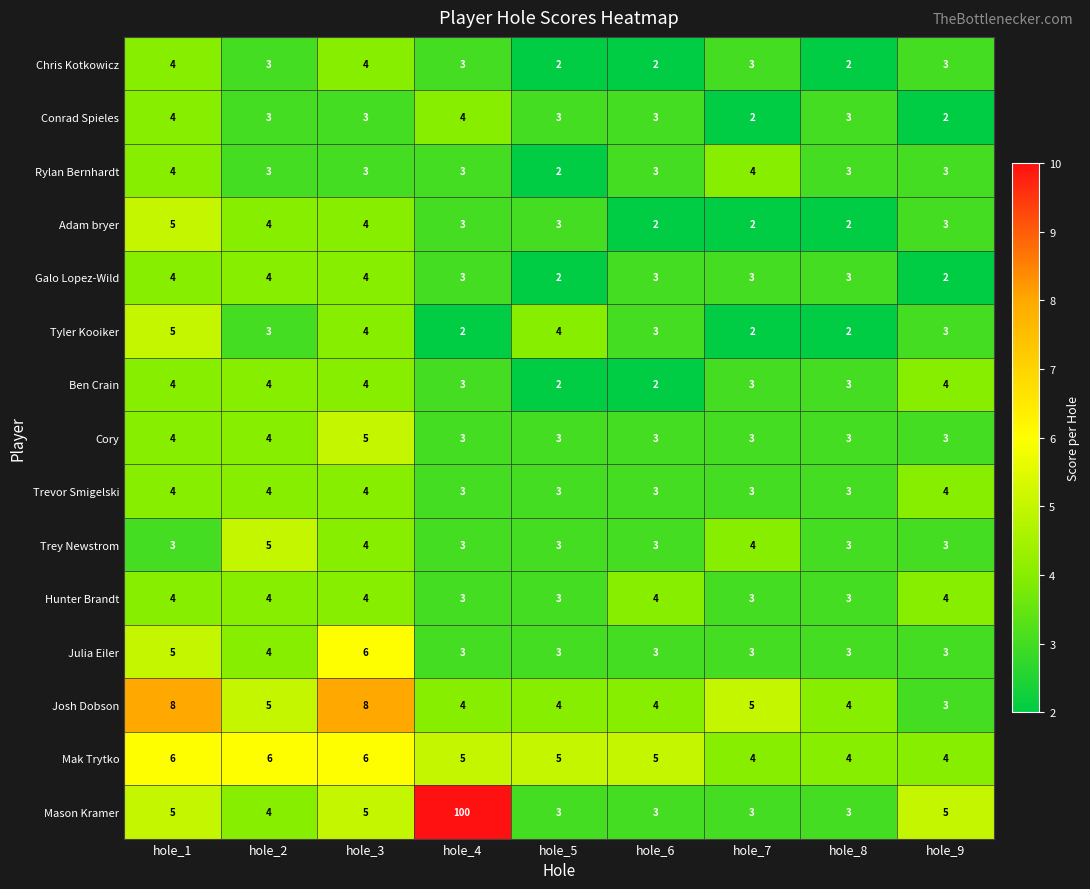

Which series has the largest range (max minus min)?

Mason Kramer